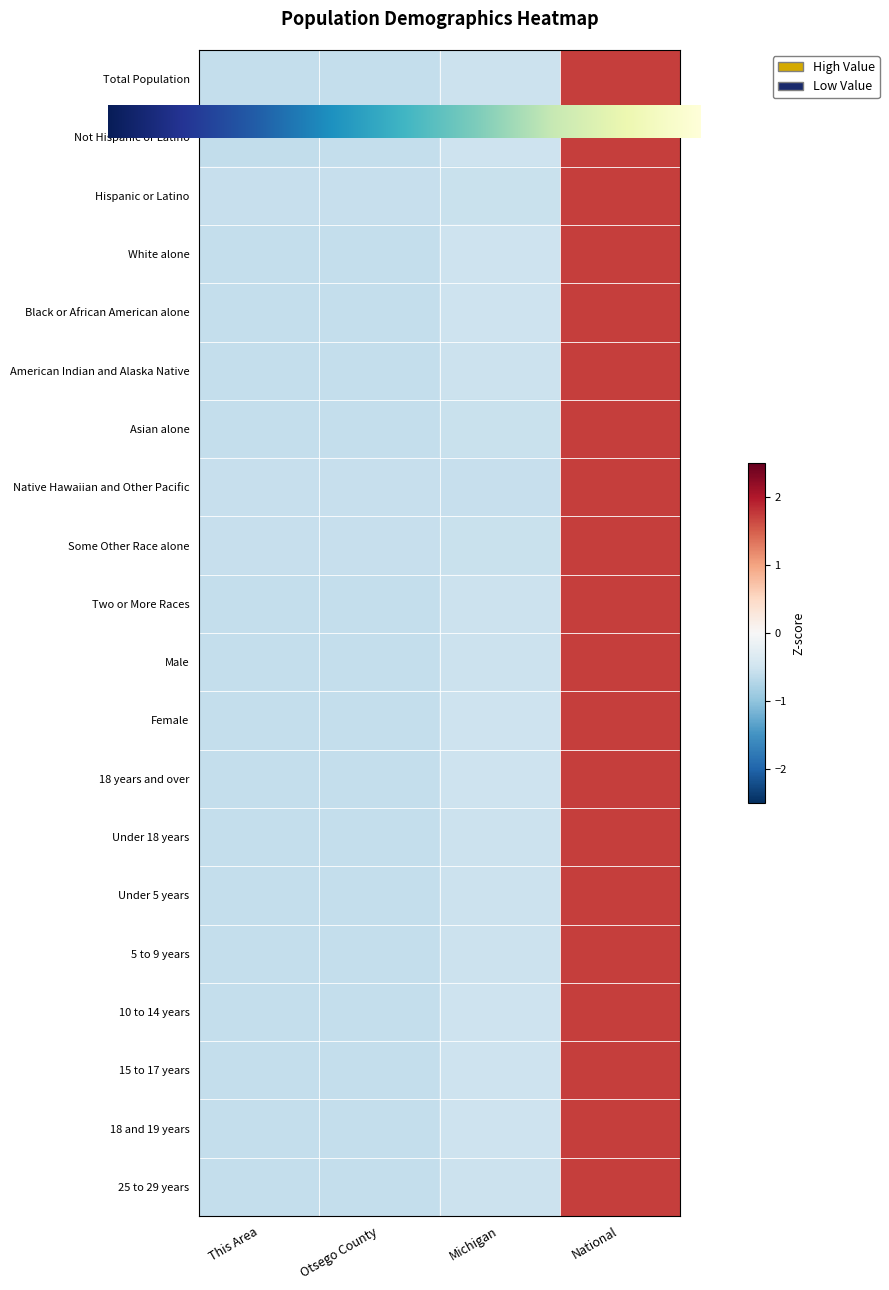

What is the difference between the maximum and minimum values in the Hispanic or Latino series?

2.3